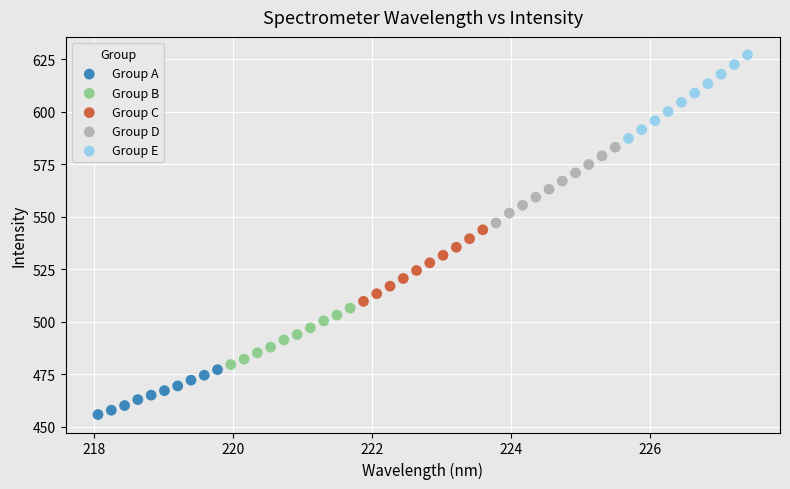

Which series has the largest Y range (max minus min)?

Group E